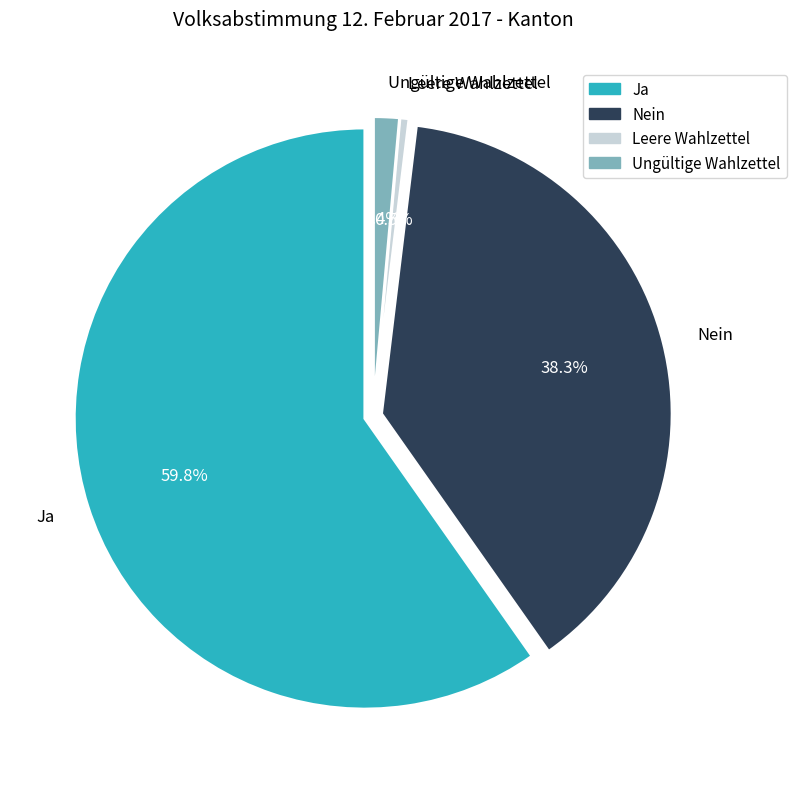

To the nearest percent, what percentage of the pie is Nein?

38%